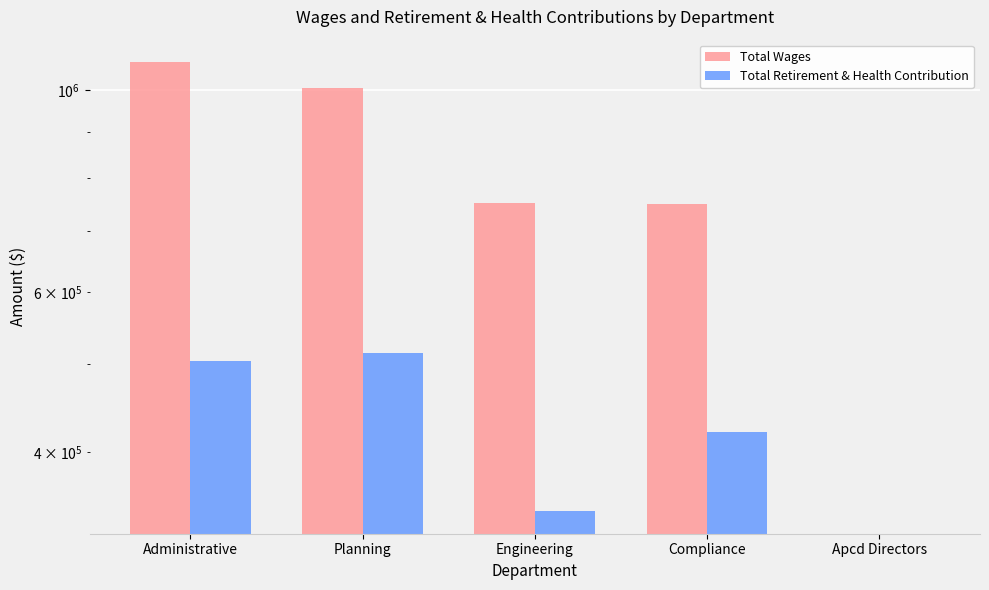

The Total Retirement & Health Contribution series shows 700660 at Planning. True or false?

False